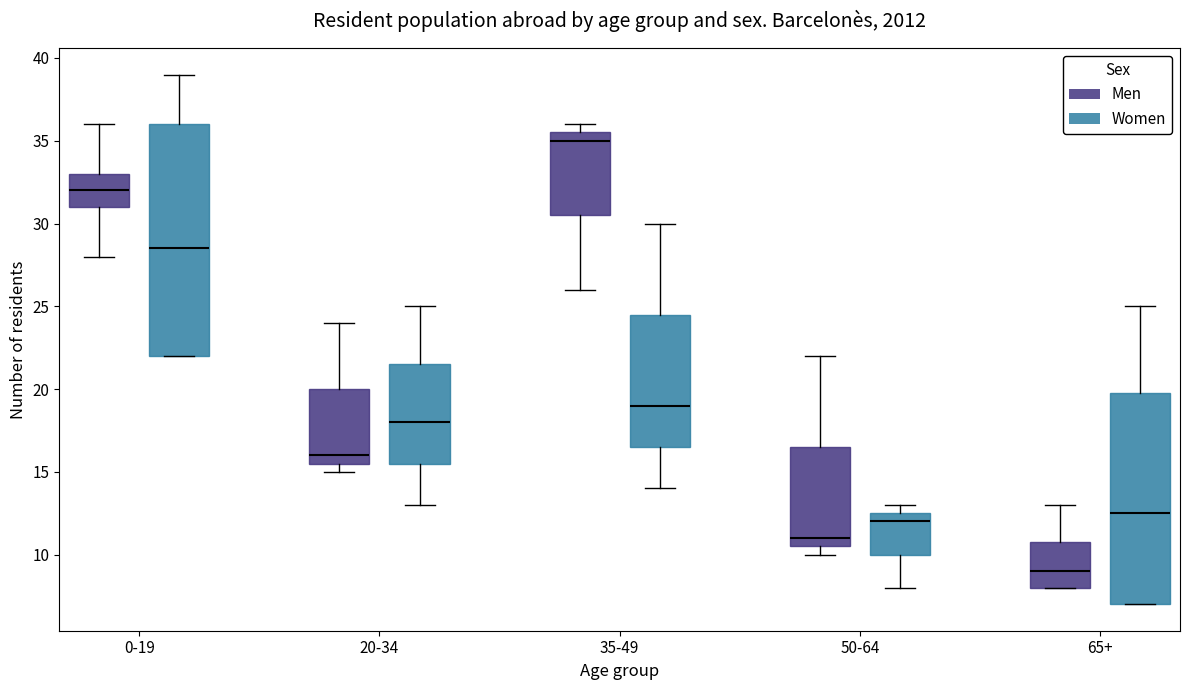

Which box's median line is the lowest?

65+ (Men)